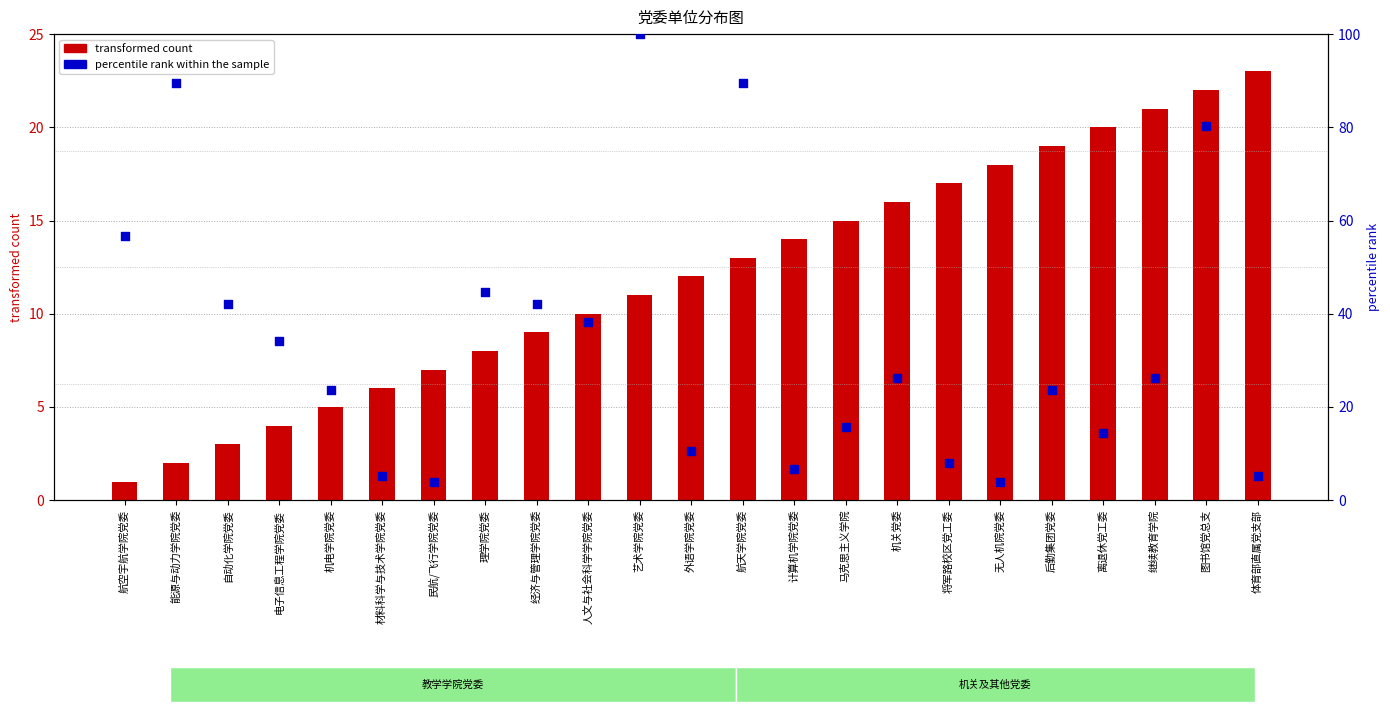

What are all the series names shown in the legend?

transformed count, percentile rank within the sample